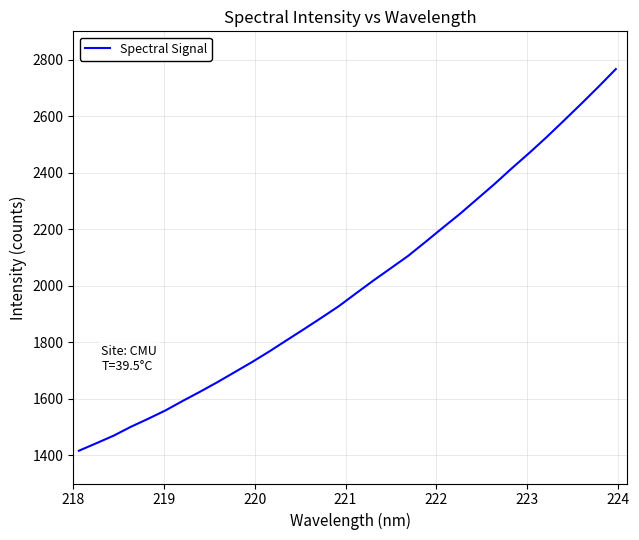

What is the maximum value shown in the chart?

2766.5